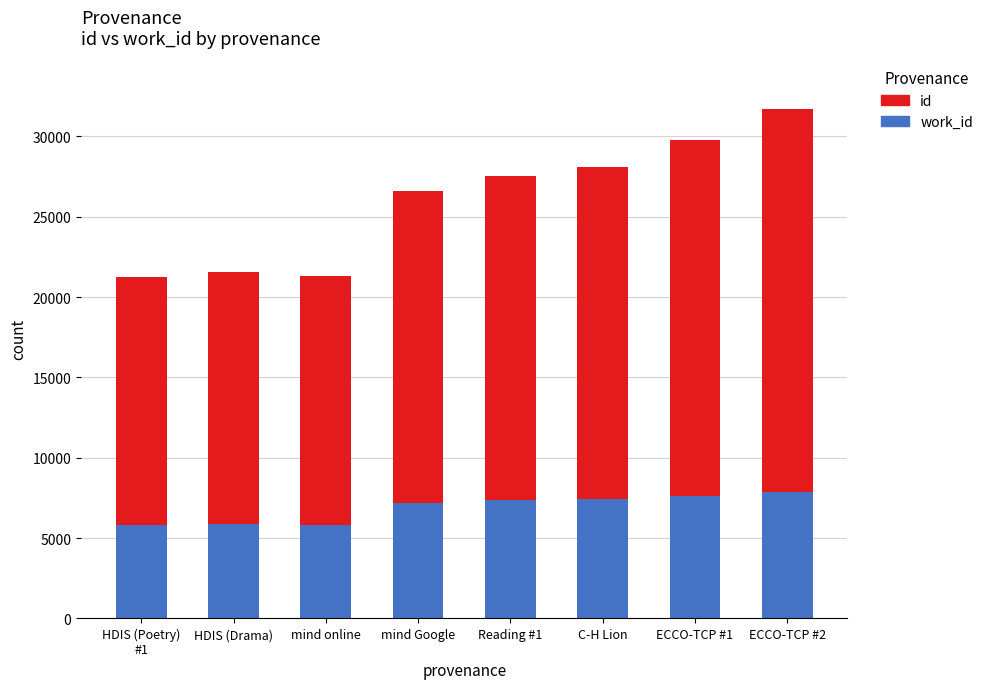

What is the total value across all series at Reading #1?

27523